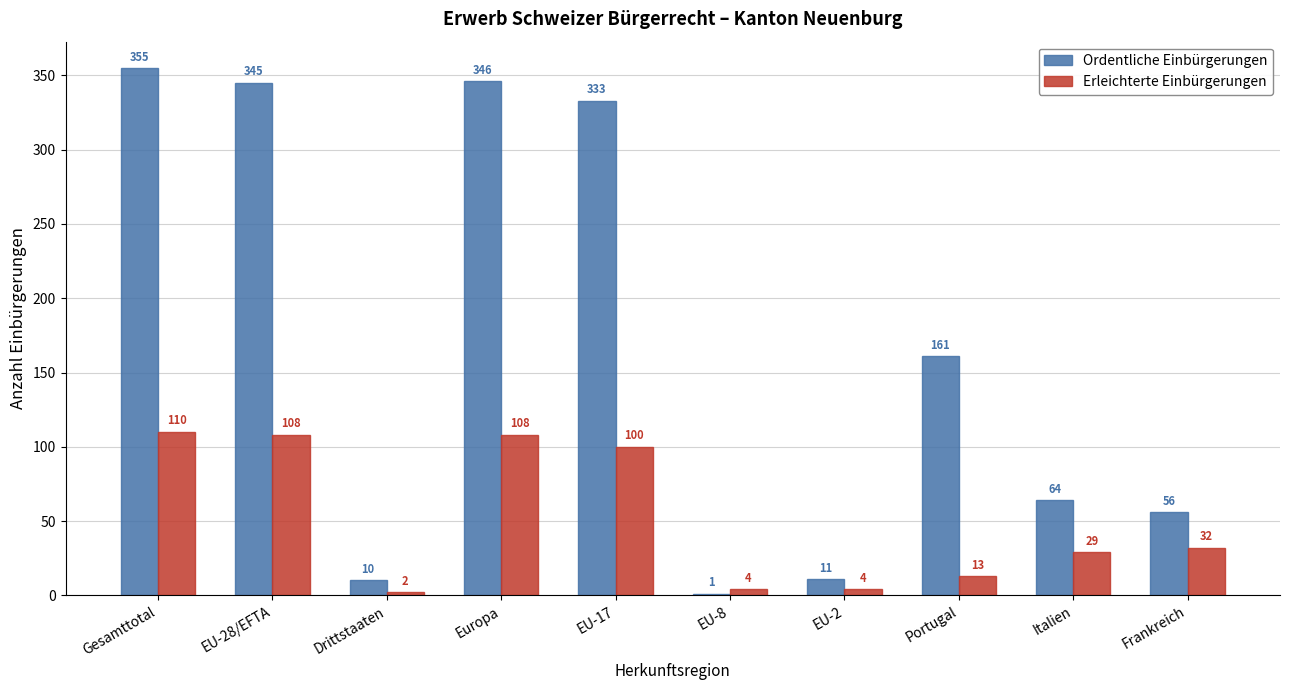

What is the average value of the Erleichterte Einbürgerungen series?

51